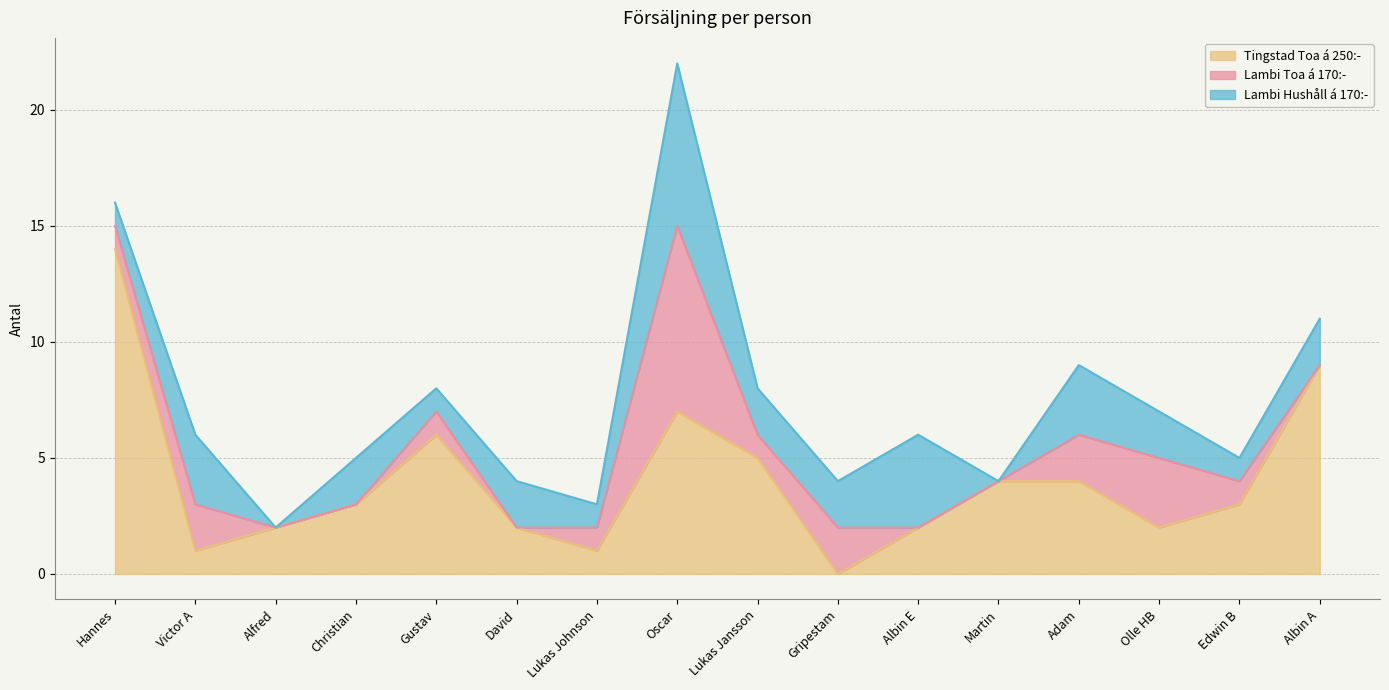

What is the value of the Lambi Toa á 170:- point at the 1st from the left?

1